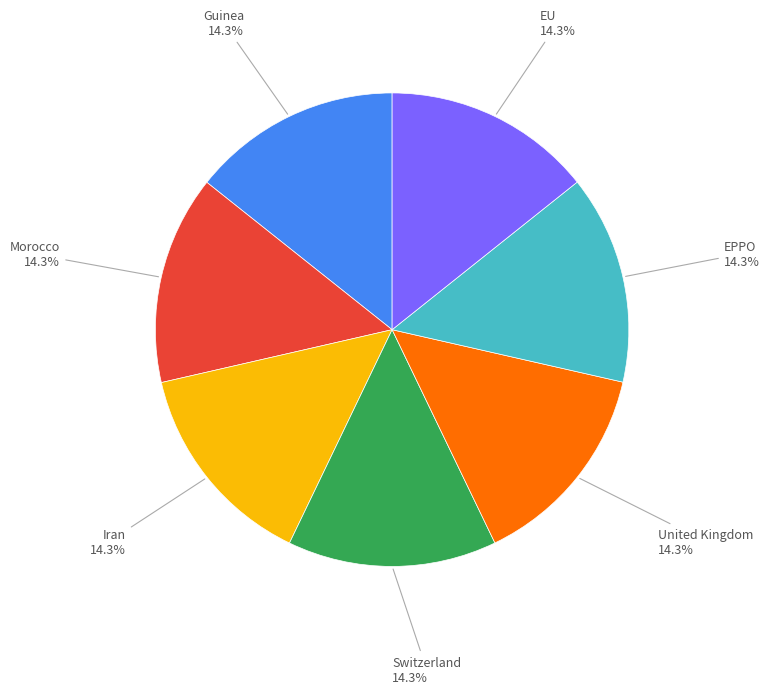

Is there a majority slice in this chart?

No